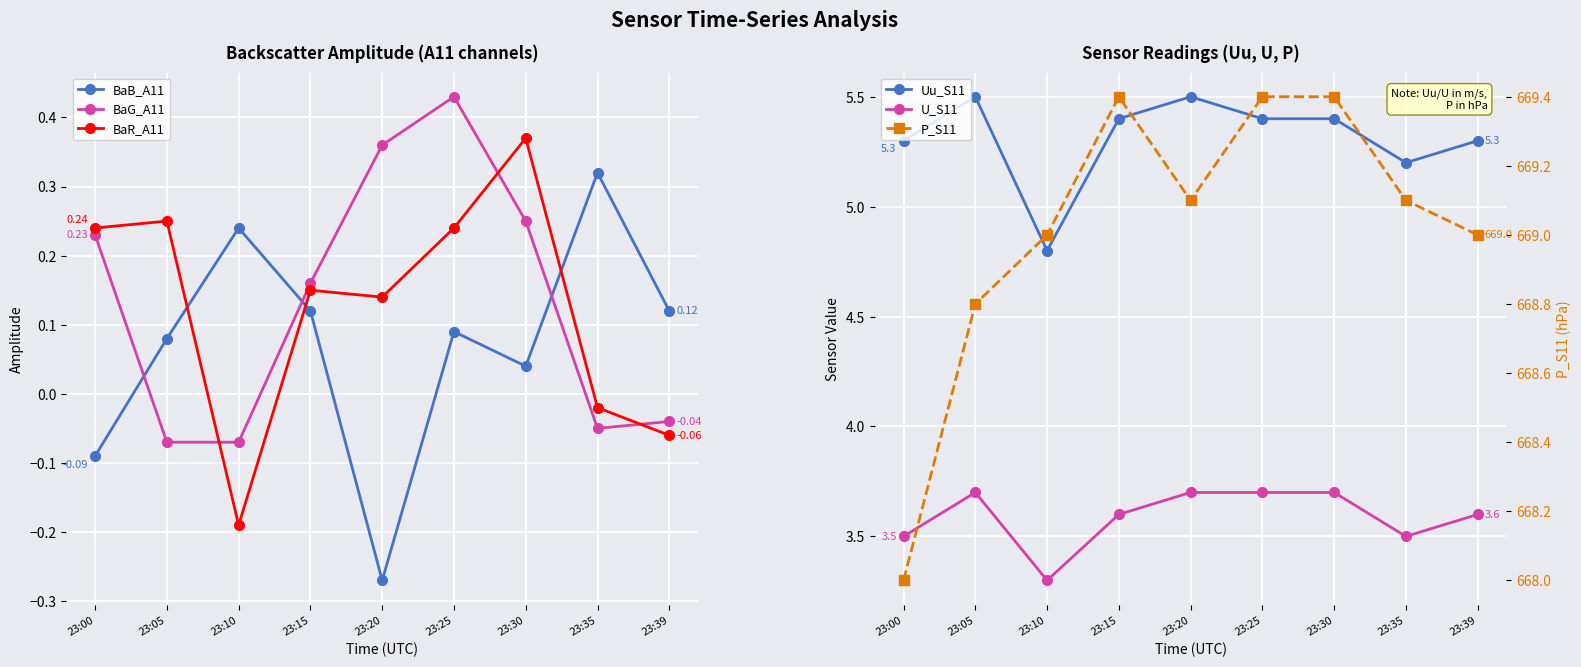

At how many categories does at least one series exceed 329?

9